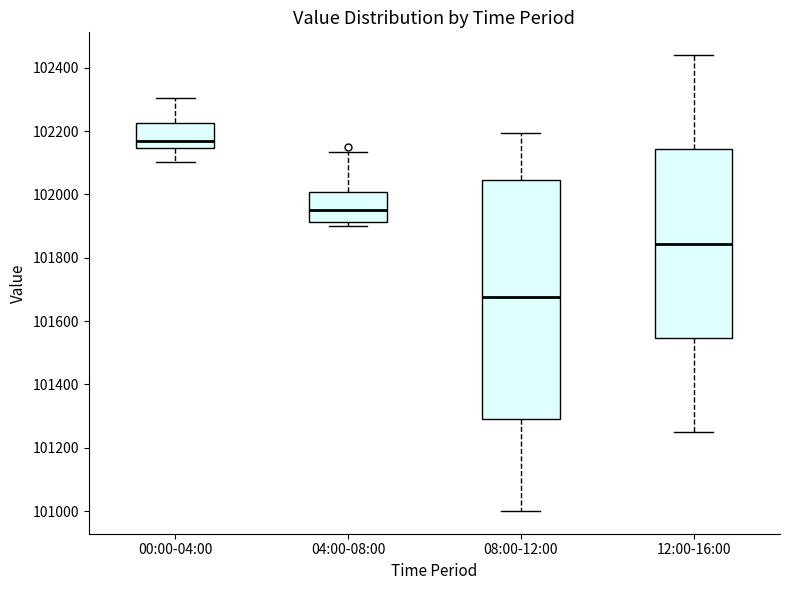

Reading left to right, read every box against the y-axis: the position of its median line, the range the box covers, and the ends of its whiskers. The values are not printed on the chart, so give them approximately, as read against the axis.

00:00-04:00: median 102160, box 102140 to 102220, whiskers 102100 to 102300
04:00-08:00: median 101960, box 101920 to 102000, whiskers 101900 to 102140
08:00-12:00: median 101680, box 101300 to 102040, whiskers 101000 to 102200
12:00-16:00: median 101840, box 101540 to 102140, whiskers 101260 to 102440